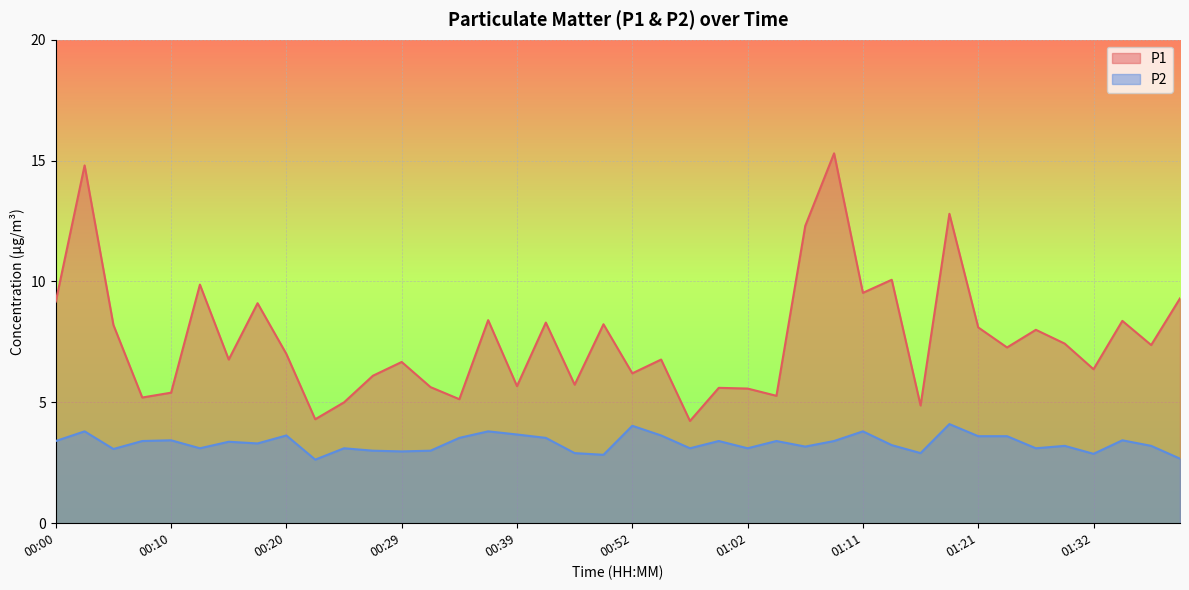

Rank the series at 00:24 from highest to lowest value.

P1, P2